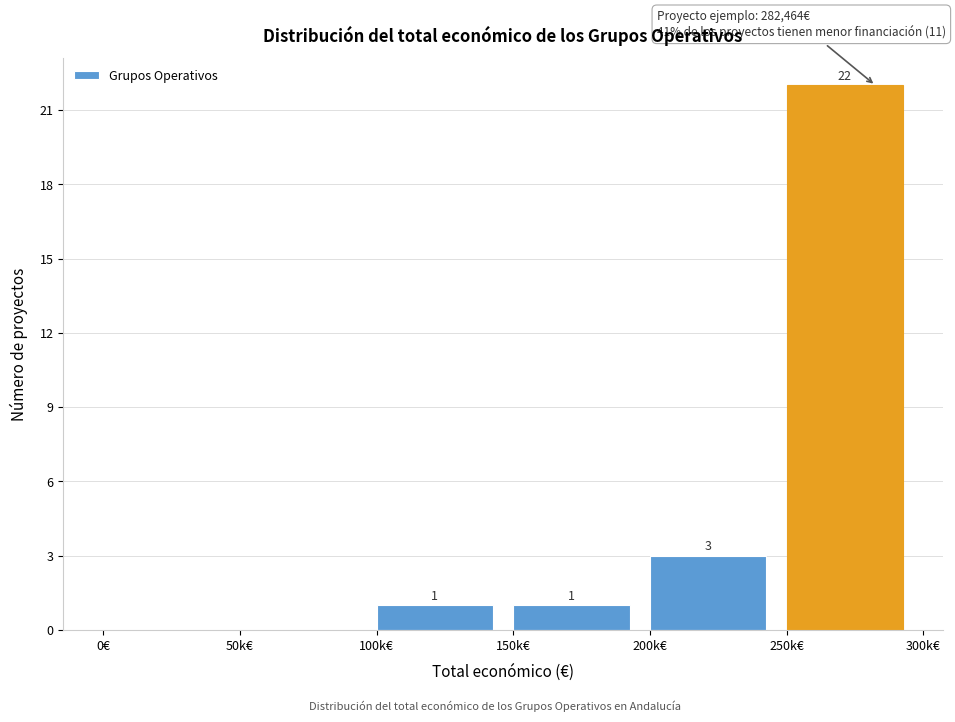

Reading left to right, list all the values displayed in this chart.

0€=0	50k€=0	100k€=1	150k€=1	200k€=3	250k€=22